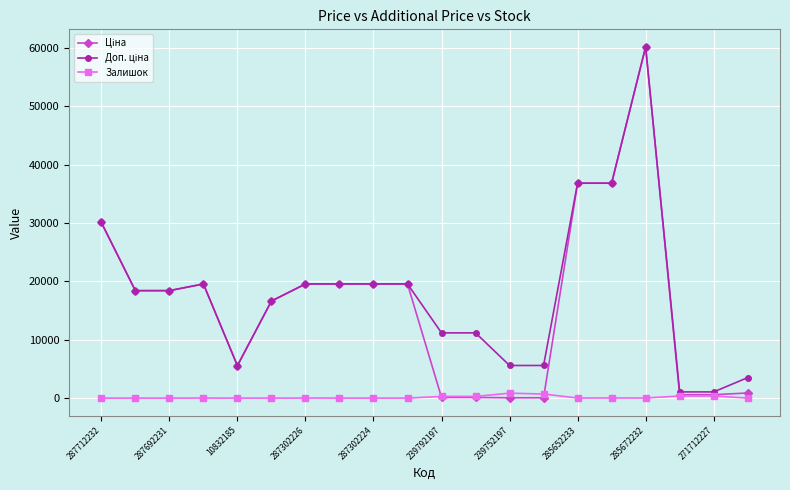

At how many categories does at least one series exceed 31424?

3